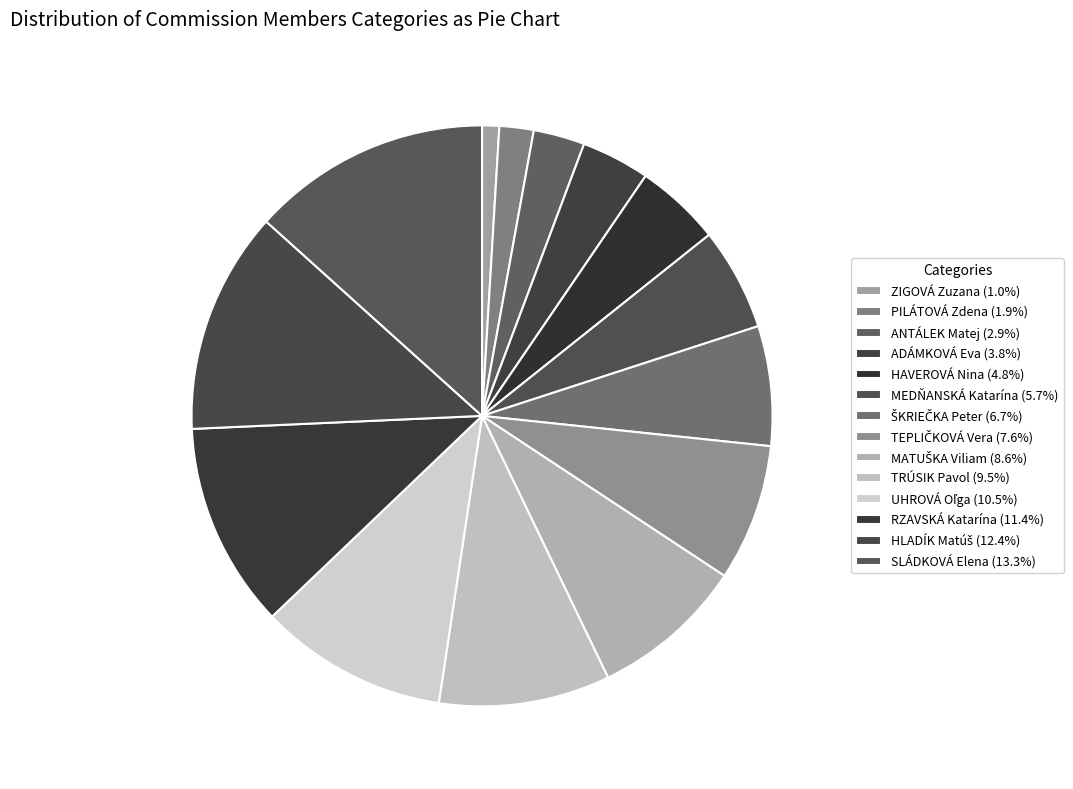

Between TEPLIČKOVÁ Vera and UHROVÁ Oľga, which is larger?

UHROVÁ Oľga